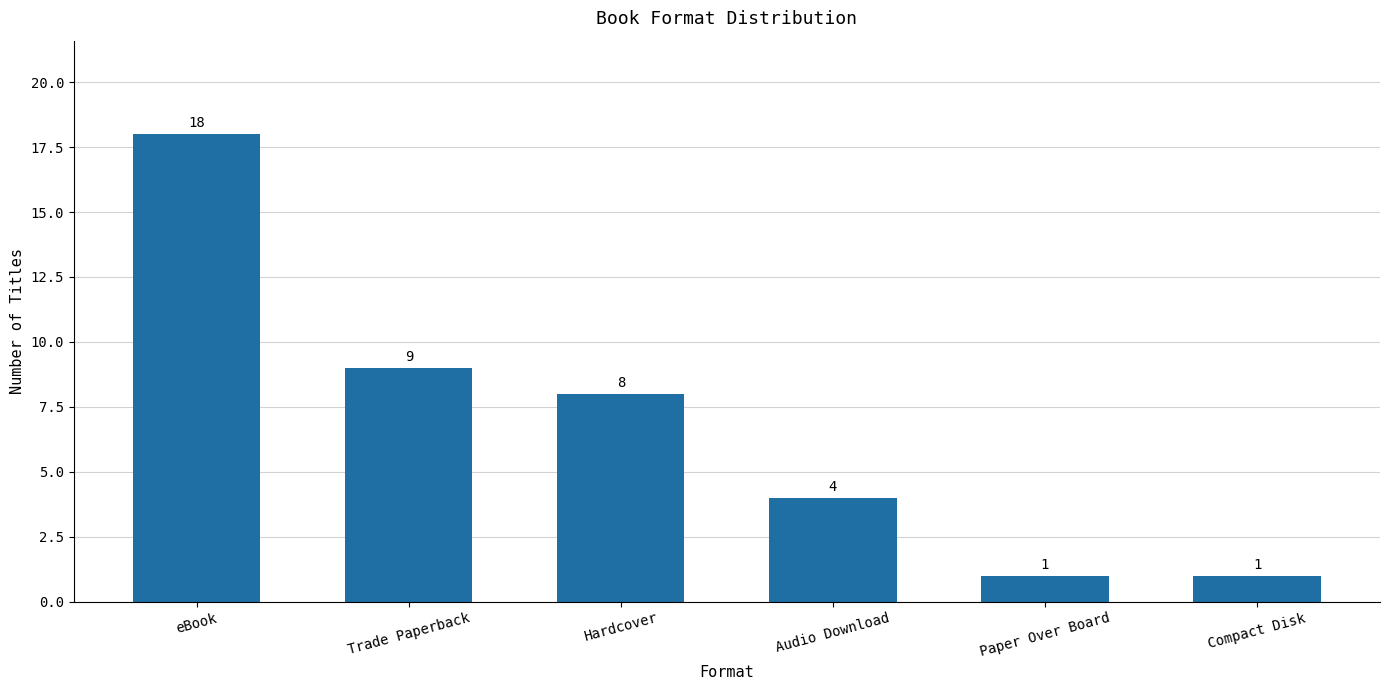

How many bars are there in total?

6